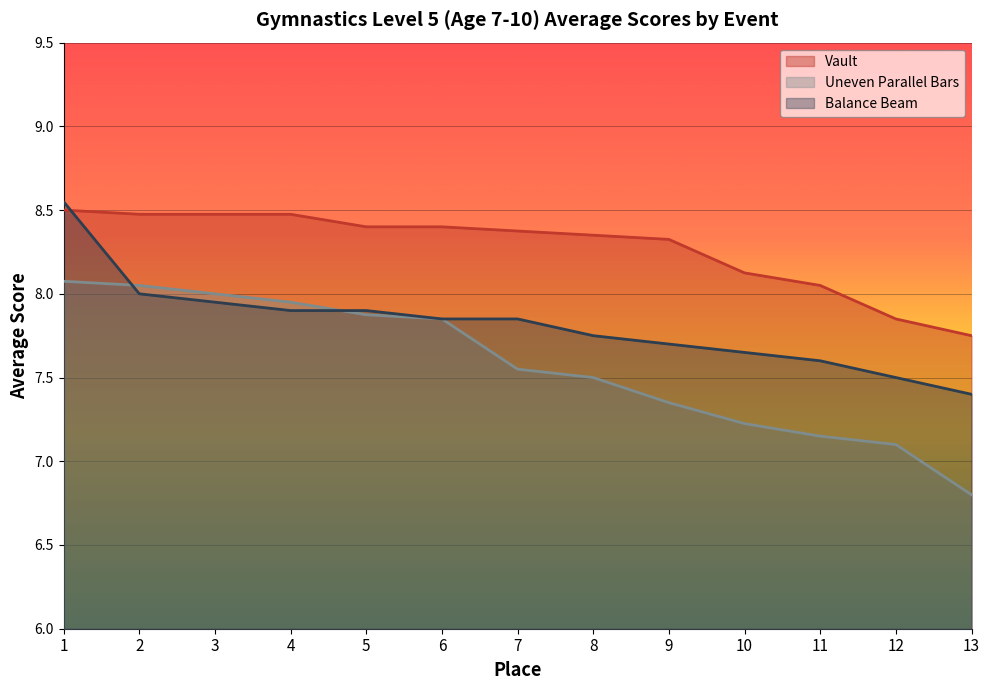

How many lines are shown in the chart?

3